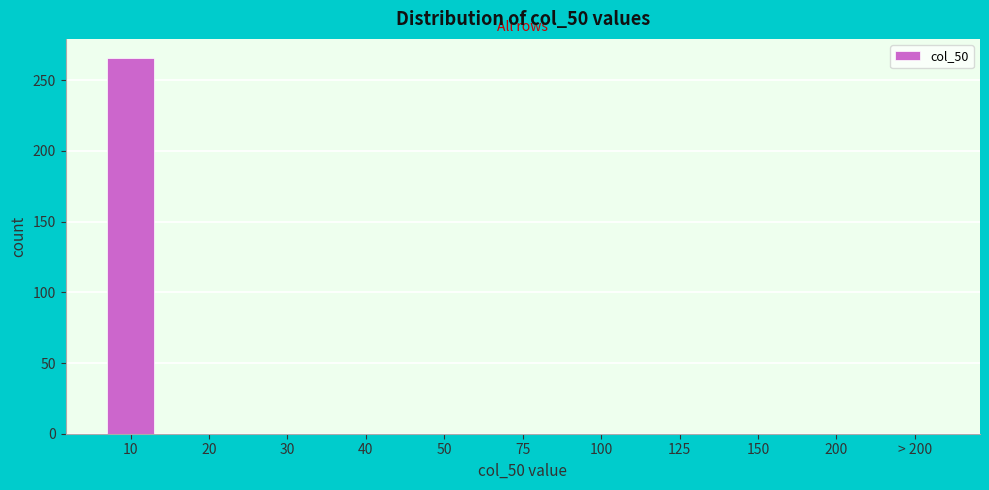

Reading left to right, what are all the values shown in this chart?

10=266	20=0	30=0	40=0	50=0	75=0	100=0	125=0	150=0	200=0	> 200=0